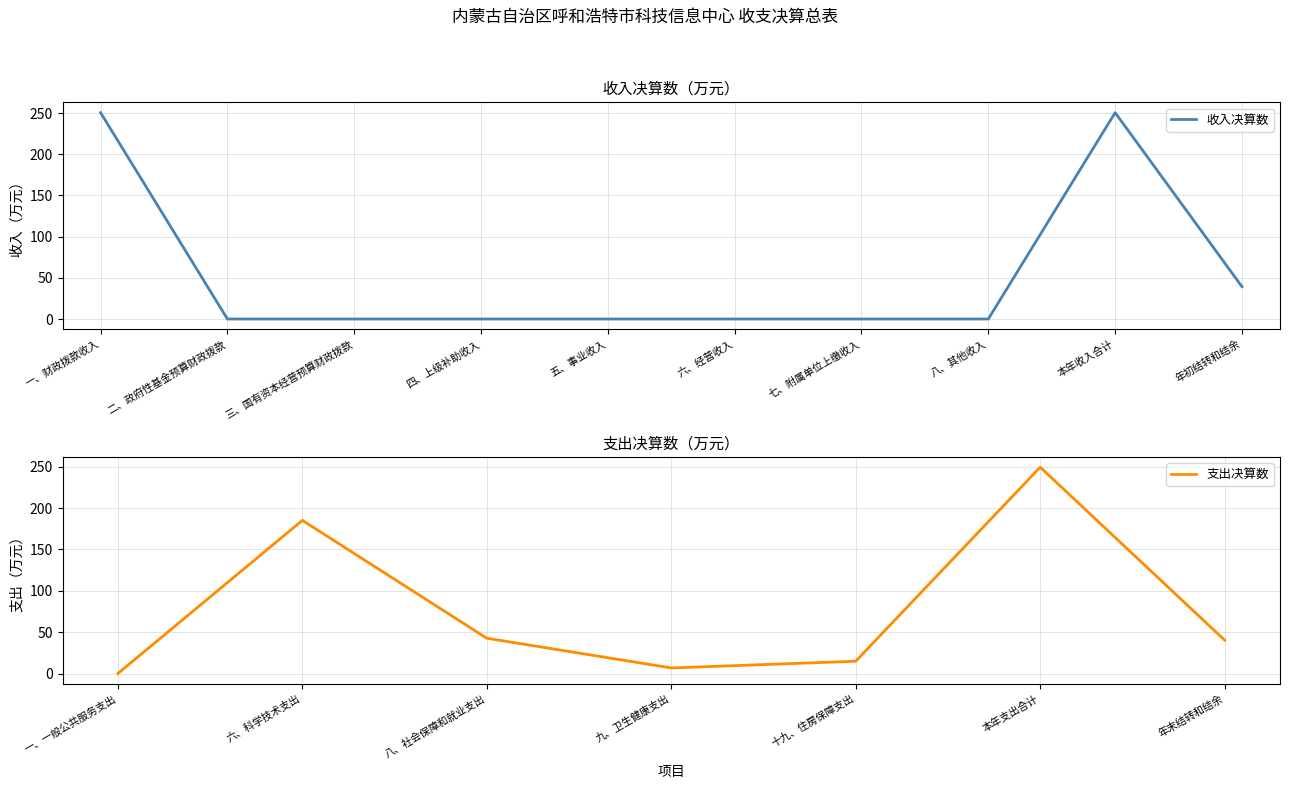

What is the change in value from 七、附属单位上缴收入 to 年初结转和结余?

+39.3